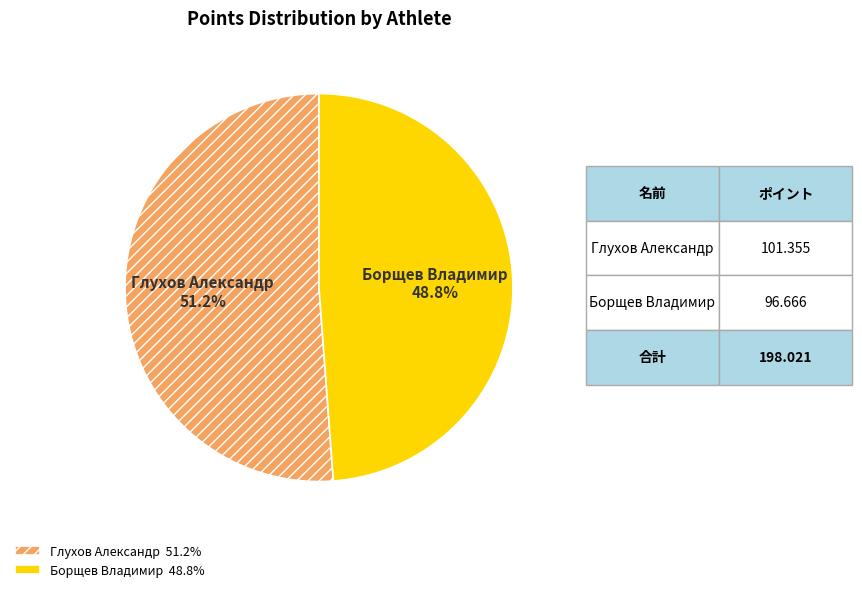

To the nearest percent, what is the average slice percentage?

50%